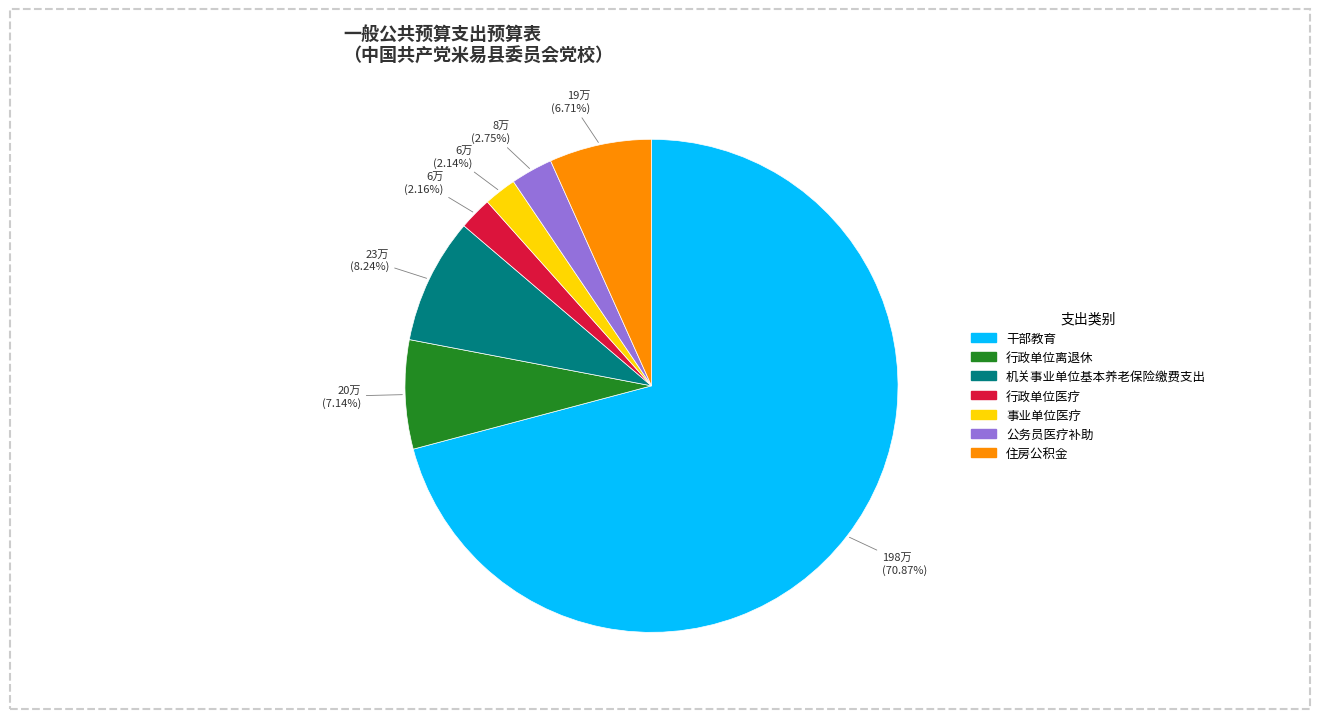

What is the ratio of the value at 干部教育 to the value at 住房公积金?

10.6